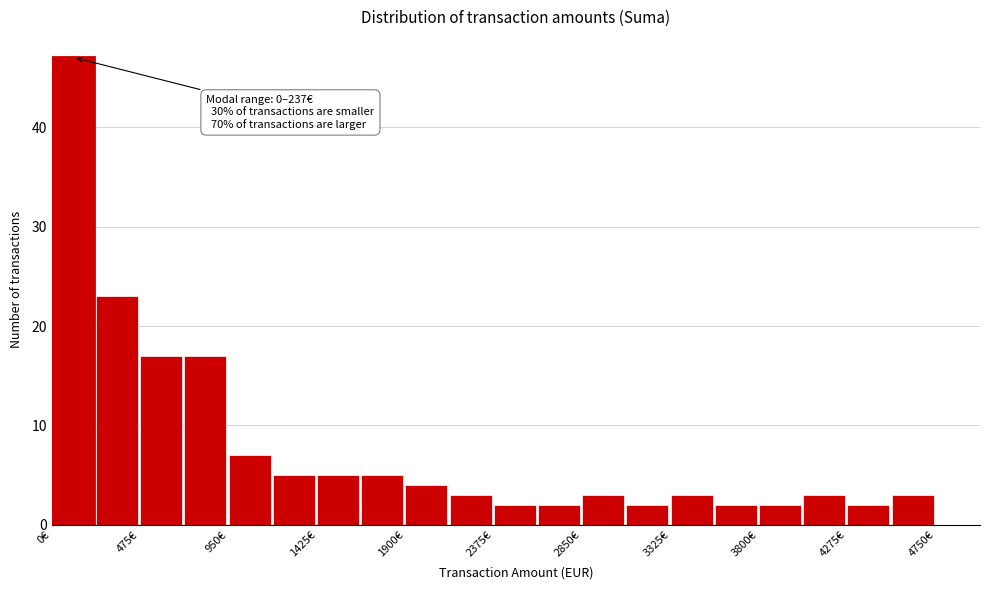

Over which range of the x-axis is the bar tallest?

0 to 250